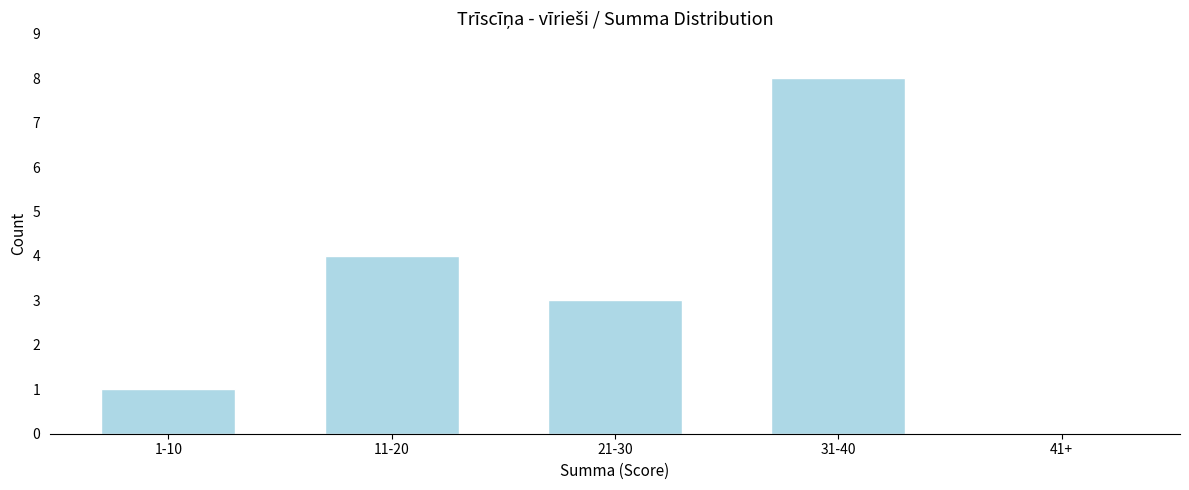

Reading left to right, list all the values displayed in this chart.

1-10=1	11-20=4	21-30=3	31-40=8	41+=0